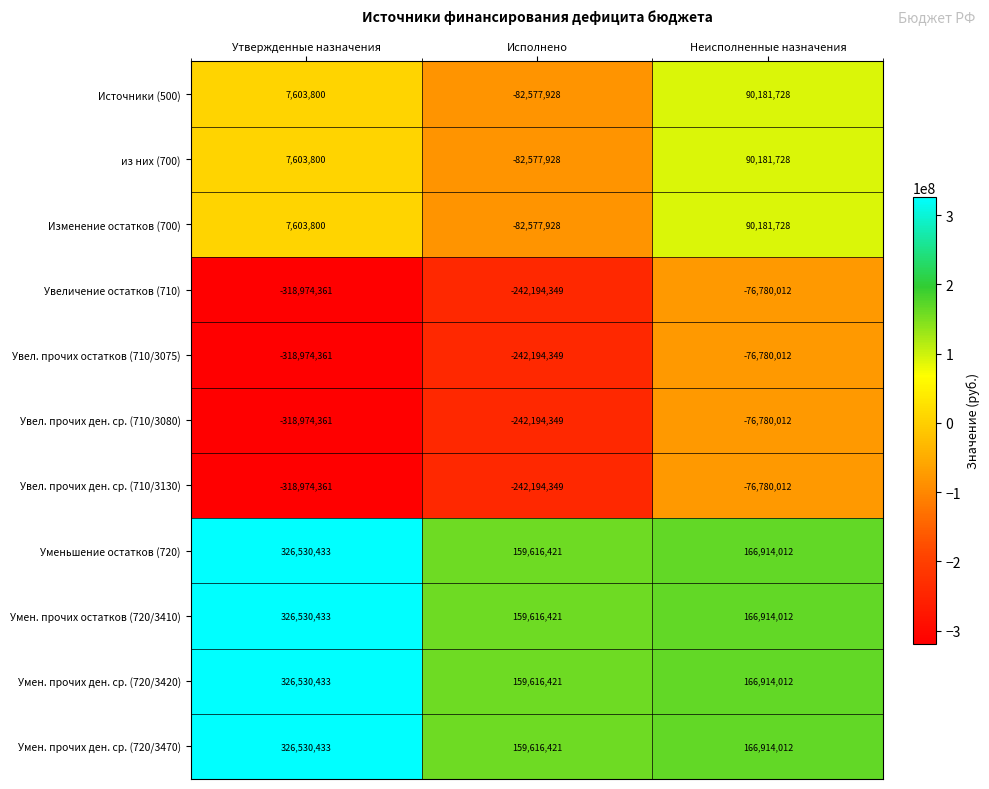

At which label does Увел. прочих ден. ср. (710/3080) reach its minimum?

Утвержденные назначения